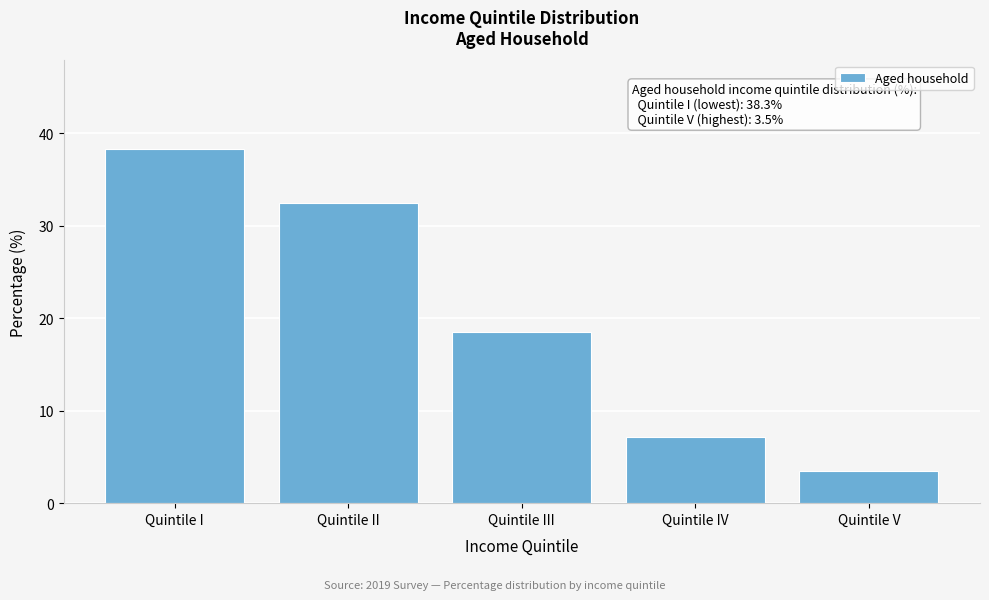

Reading left to right, list all the values displayed in this chart.

Quintile I=38.3	Quintile II=32.5	Quintile III=18.5	Quintile IV=7.2	Quintile V=3.5